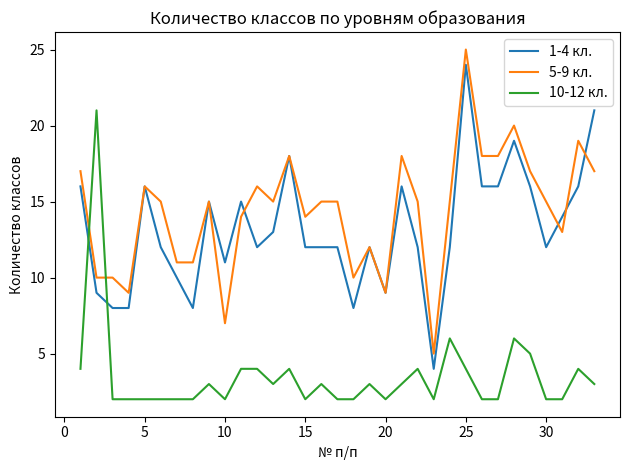

What are all the series names shown in the legend?

1-4 кл., 5-9 кл., 10-12 кл.